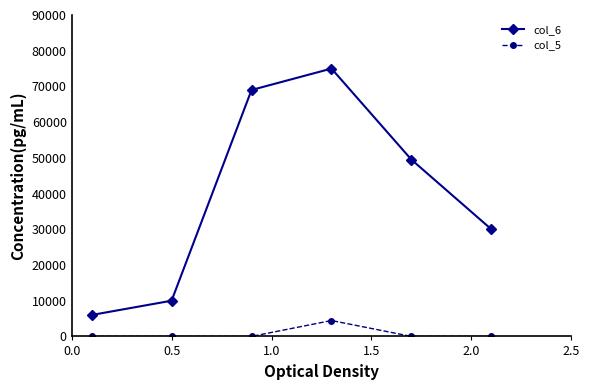

What is the sum of all col_6 values?

239500